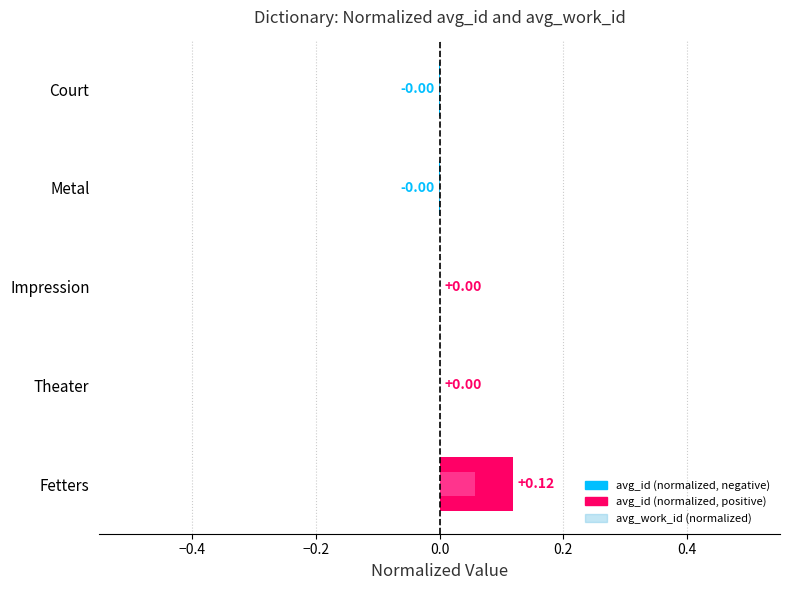

Reading right to left, transcribe all the data shown in this chart.

avg_id (normalized): 0.1	0.0	0.0	-0.0	-0.0
avg_work_id (normalized): 0.1	0.0	0.0	-0.0	-0.0